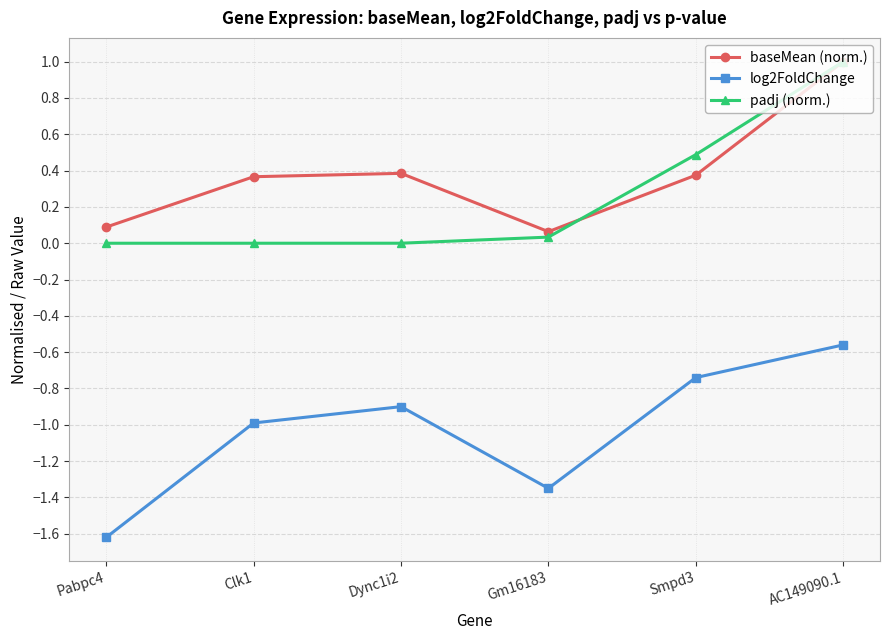

True or false: padj (norm.) has more than 2 interior local peaks.

False